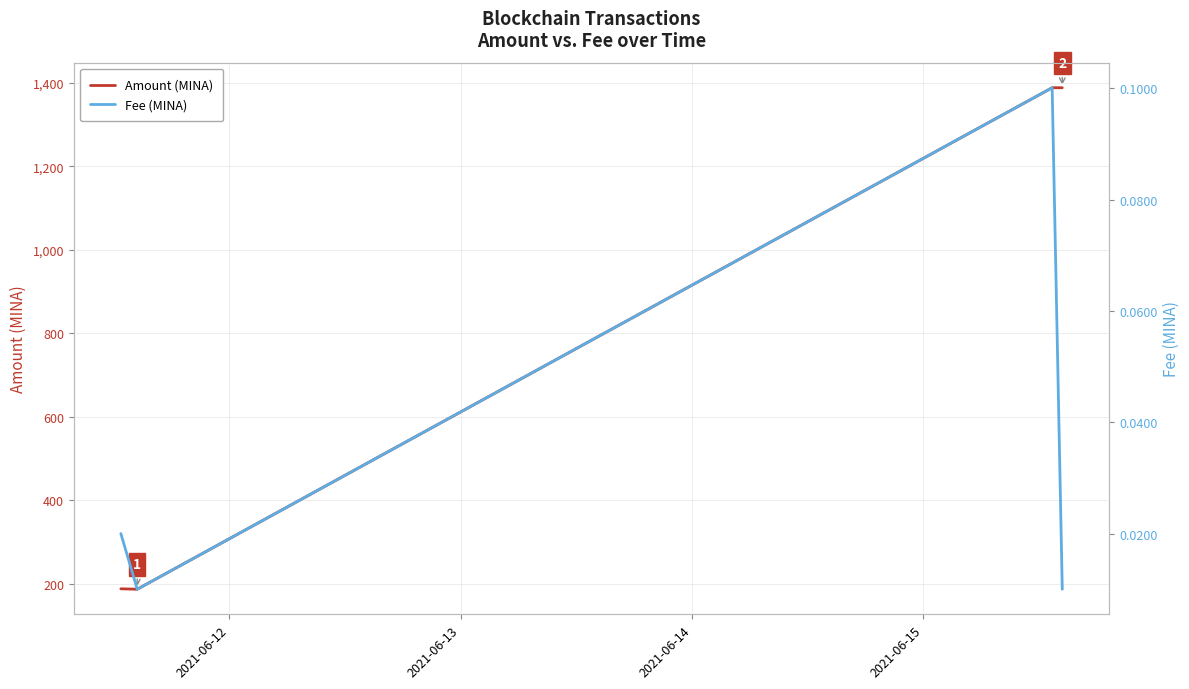

True or false: Amount (MINA) has more than 1 interior local peaks.

False